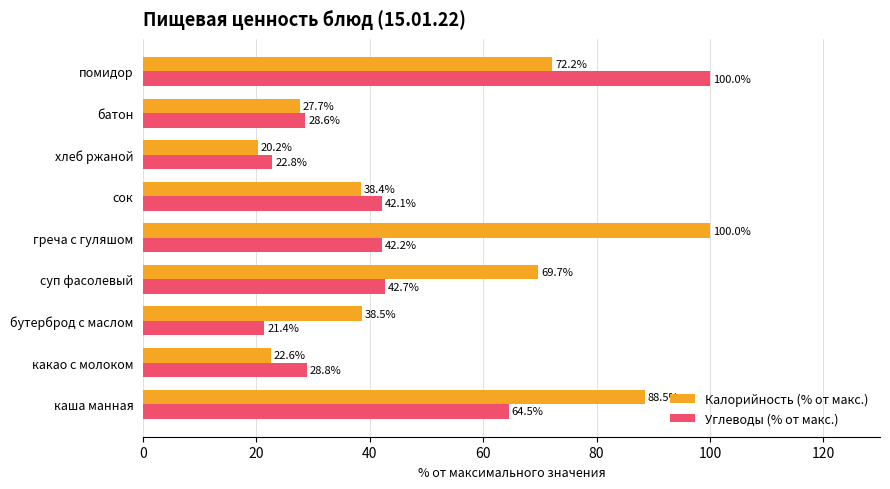

Rank the categories by Углеводы (% от макс.) value from highest to lowest.

помидор, каша манная, суп фасолевый, греча с гуляшом, сок, какао с молоком, батон, хлеб ржаной, бутерброд с маслом